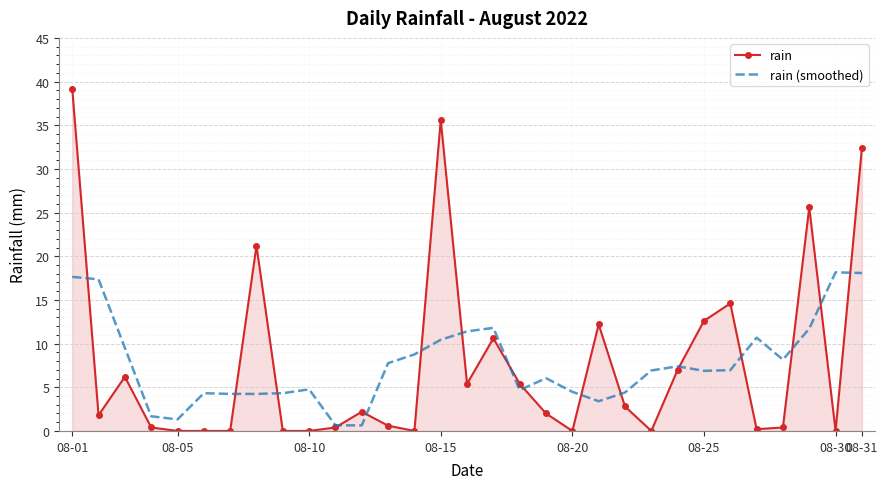

What is the average value of the rain (smoothed) series?

7.7